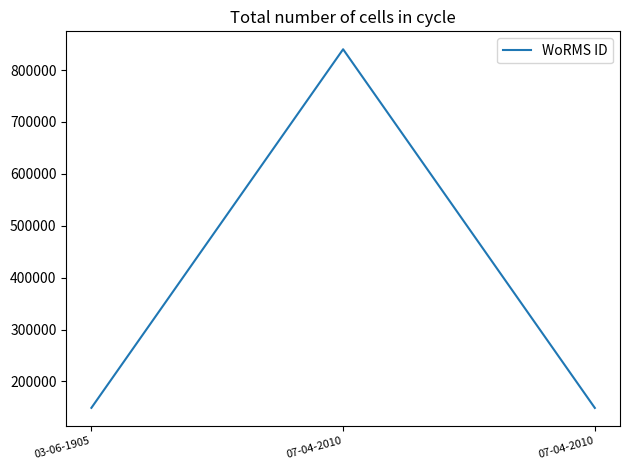

What is the difference between the maximum and minimum values?

691000